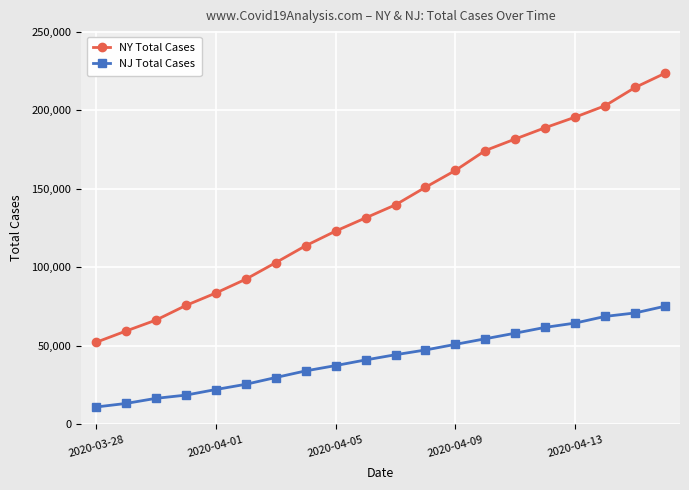

What is the value of the NY Total Cases point at the 8th from the left?

113833